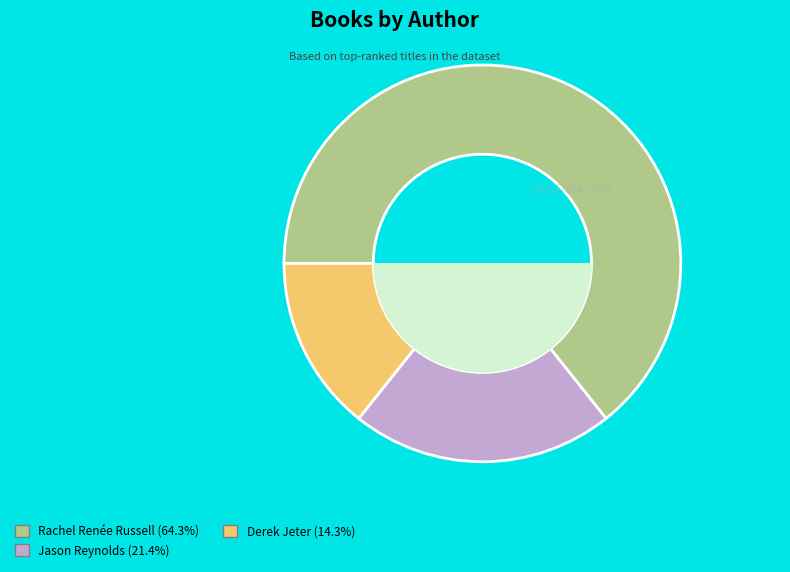

Is there a majority slice in this chart?

Yes